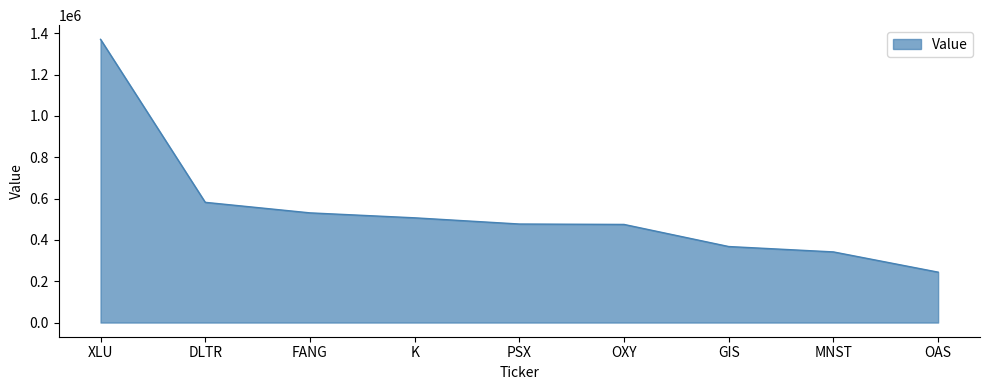

Where is the data nearest to the value 807500?

DLTR